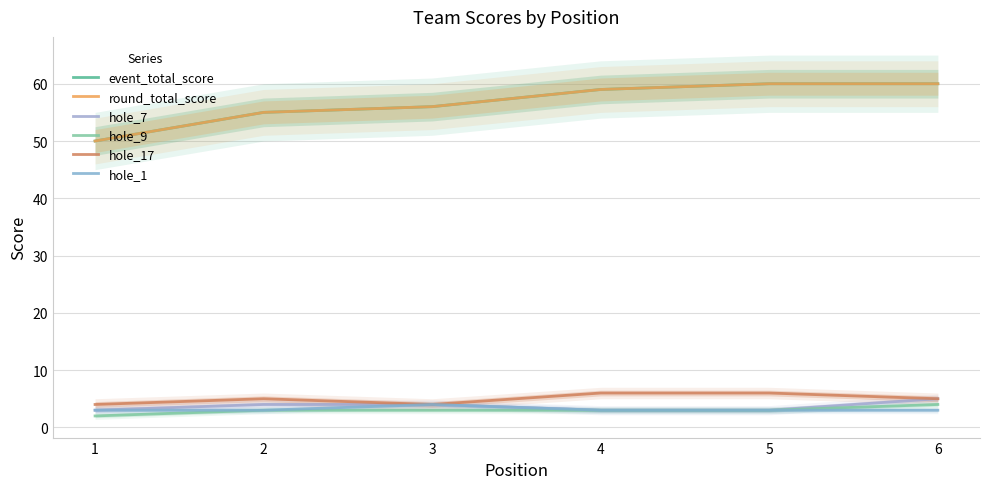

List the labels in order of hole_1 value, largest first.

3, 1, 2, 4, 5, 6